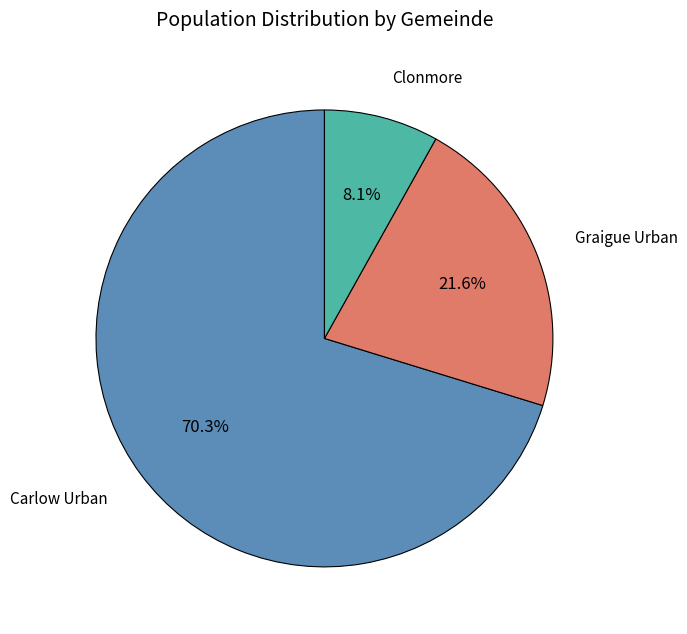

What portion of the pie excludes Clonmore?

91.9%